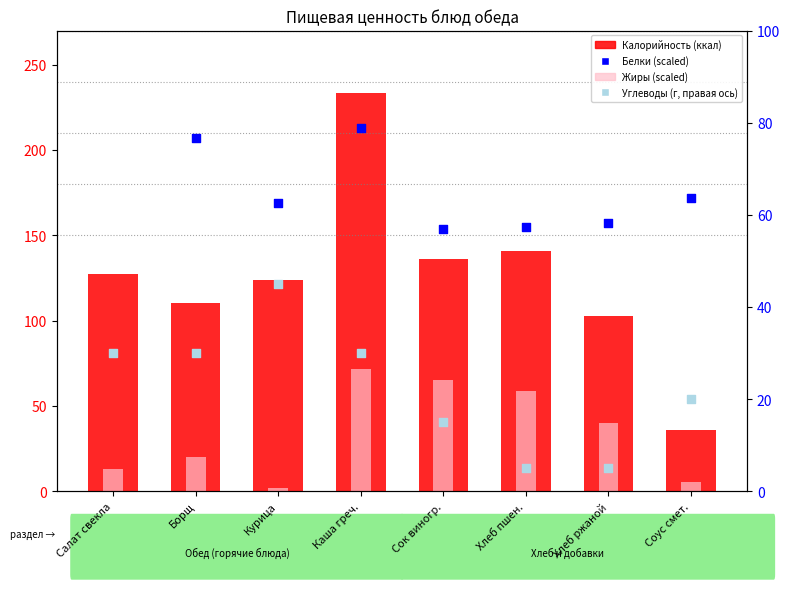

What is the total value across all series at Соус смет.?

233.5